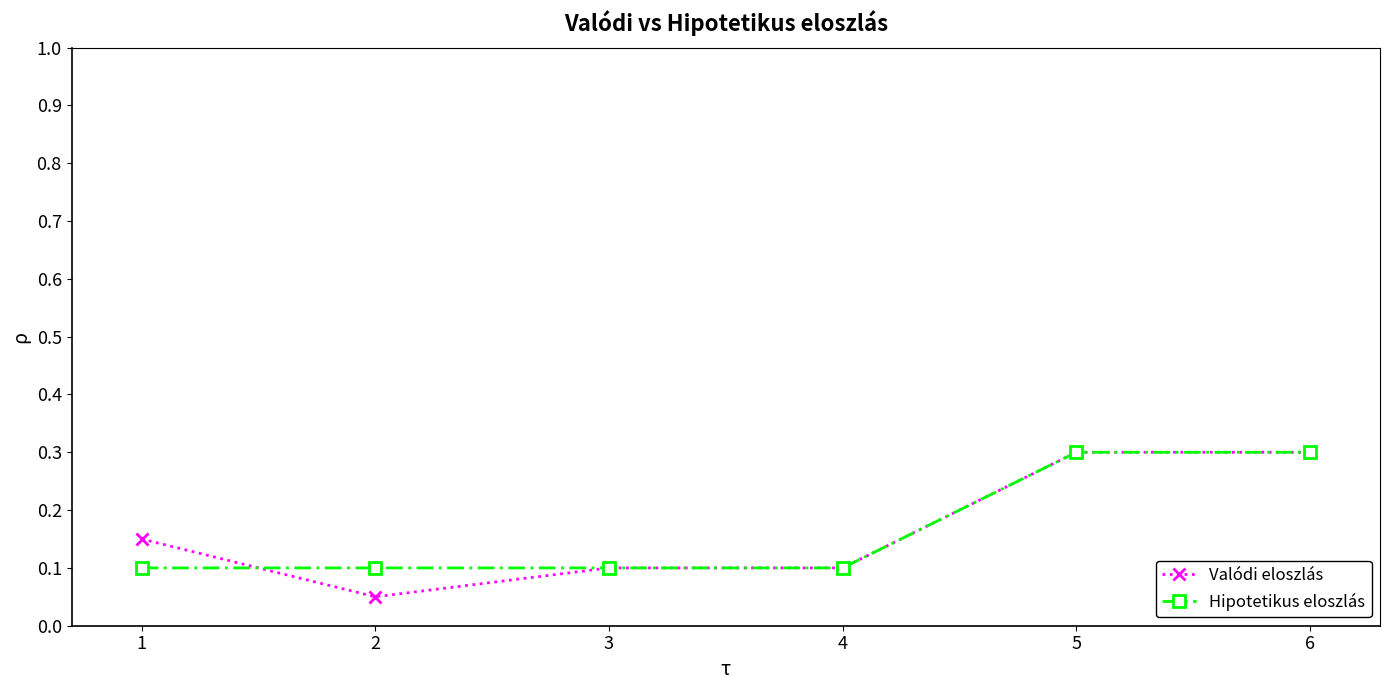

Is the value of Hipotetikus eloszlás at 3 greater than the value of Valódi eloszlás at 5?

No